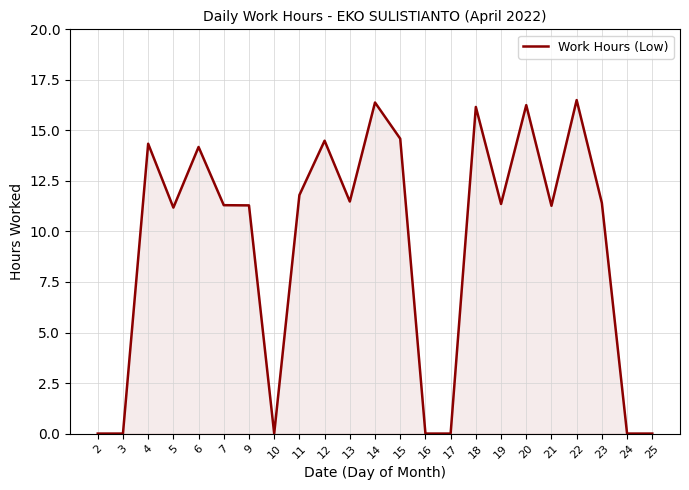

What is the difference between the values at 23 and 24?

11.4